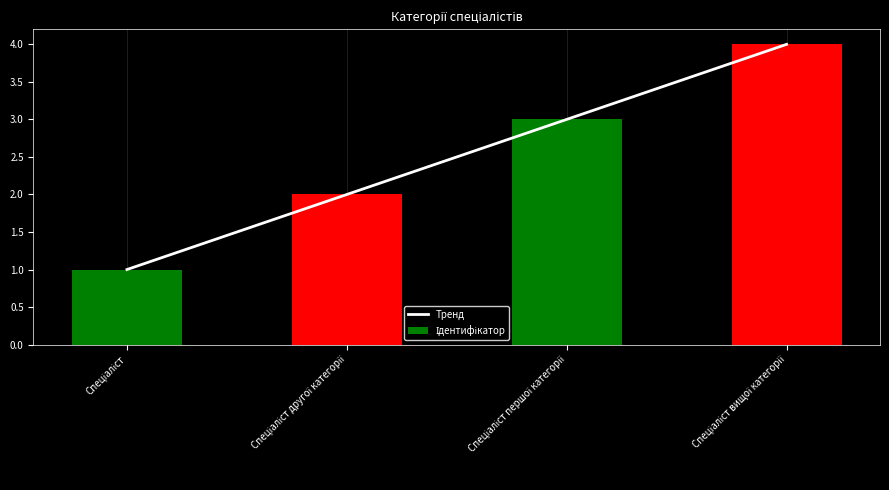

What is the total value across all series at Спеціаліст першої категорії?

6